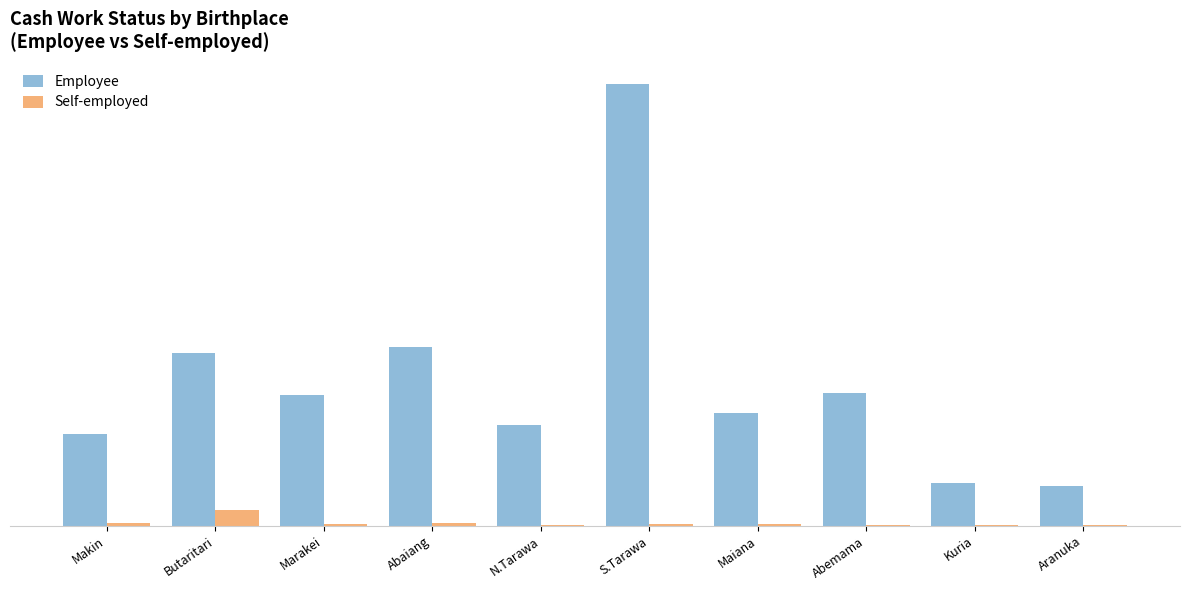

Which series has the largest total across all categories?

Employee